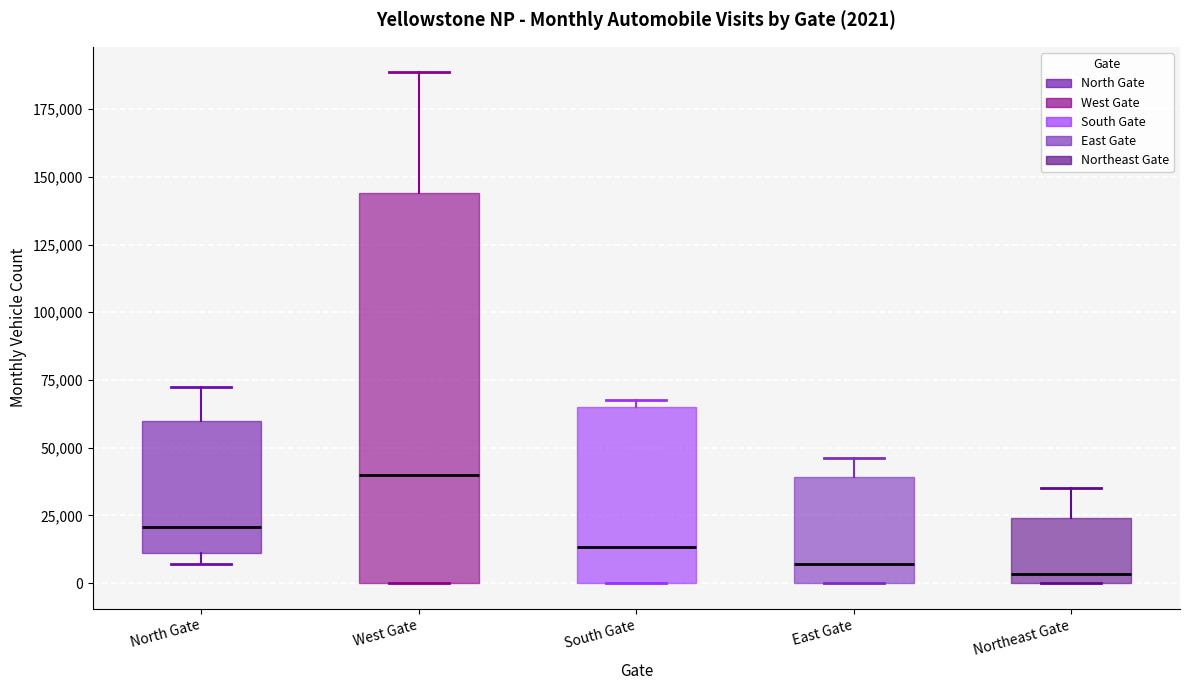

Which box is the tallest, from its lower edge to its upper edge?

West Gate